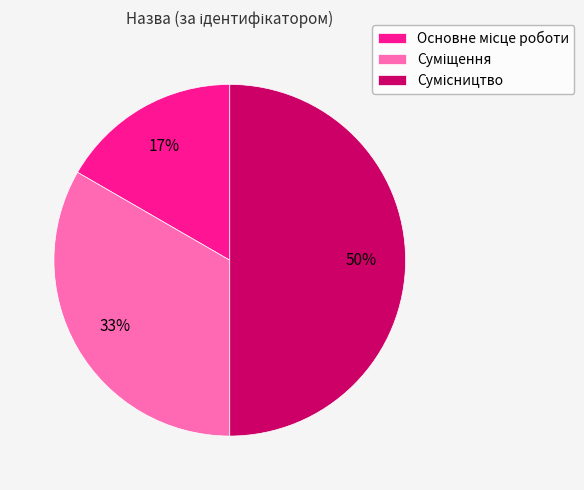

To the nearest percent, what is the average slice percentage?

33%